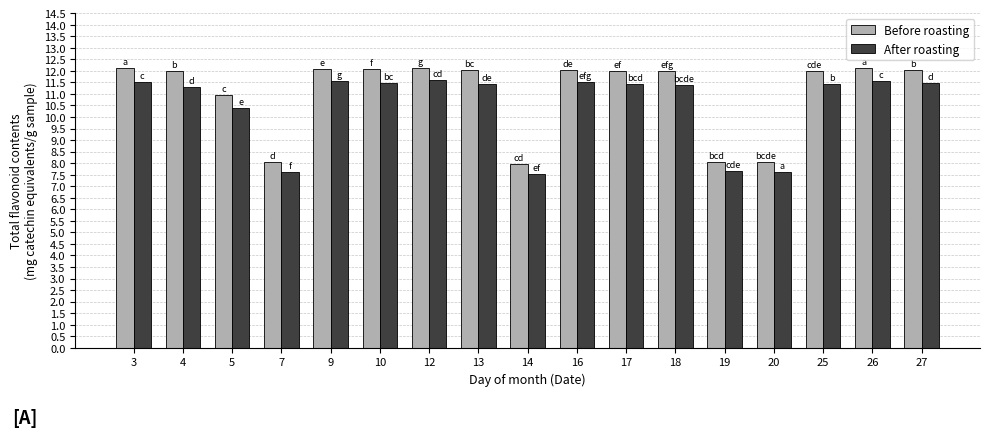

Where does the After roasting series first go above 11?

3